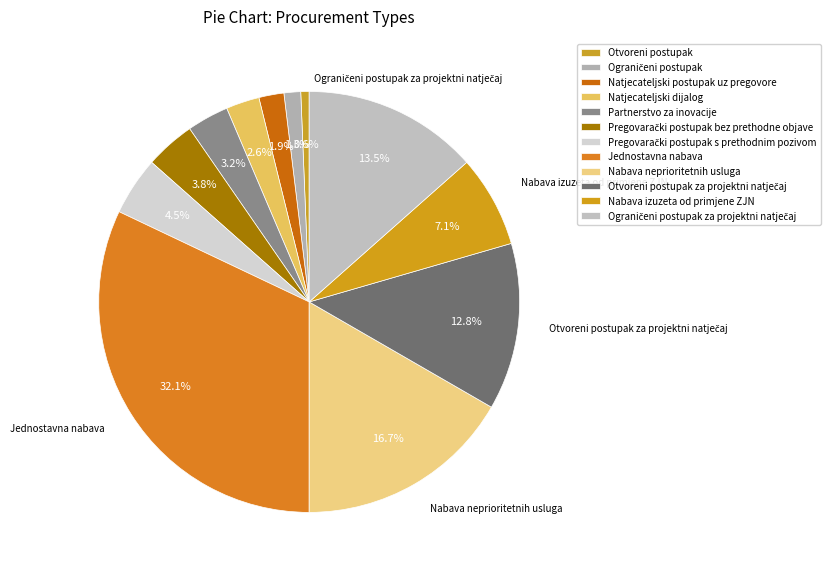

Count the number of slices in the pie.

12